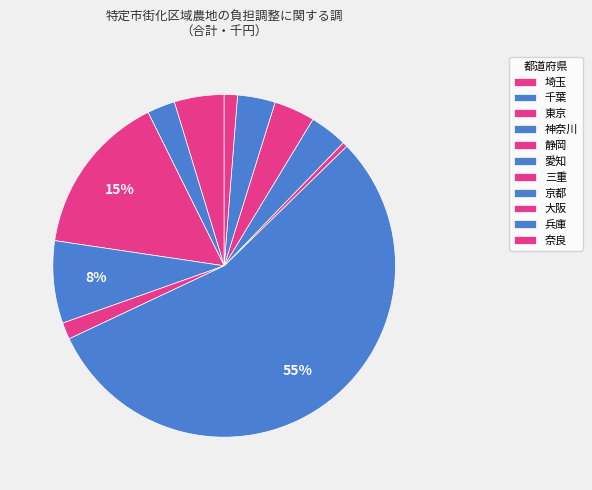

To the nearest percent, what is the difference between the largest and smallest slice percentages?

55%